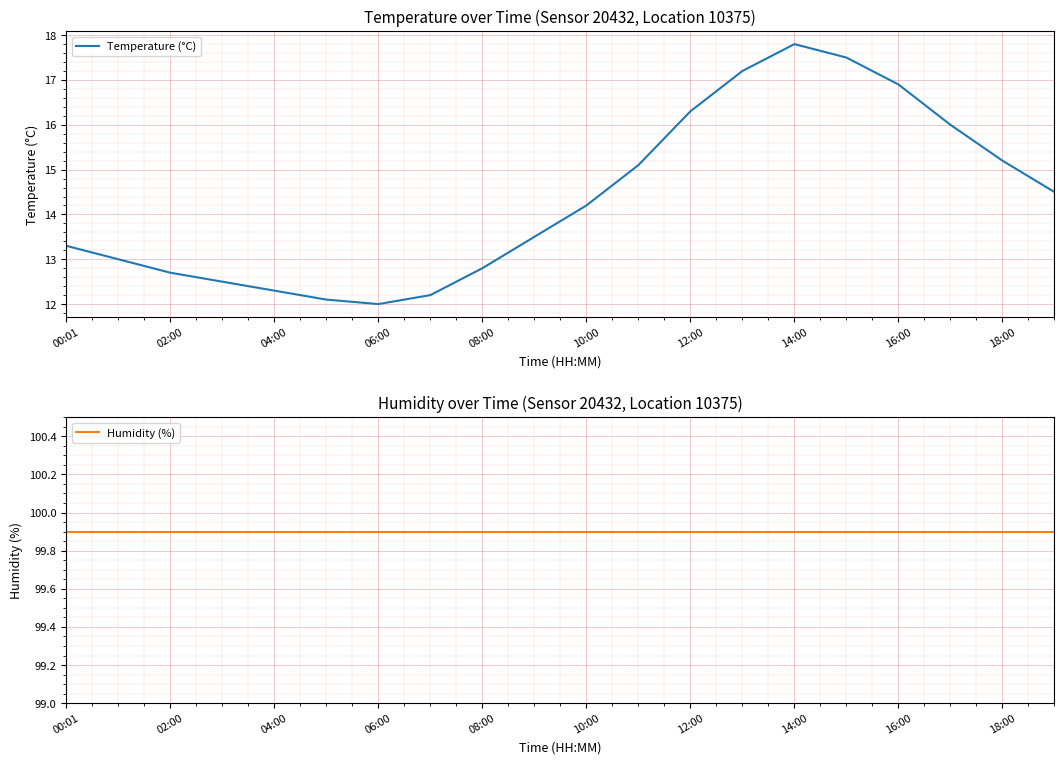

The value of Temperature (°C) at 08:00 is 17.4. True or false?

False